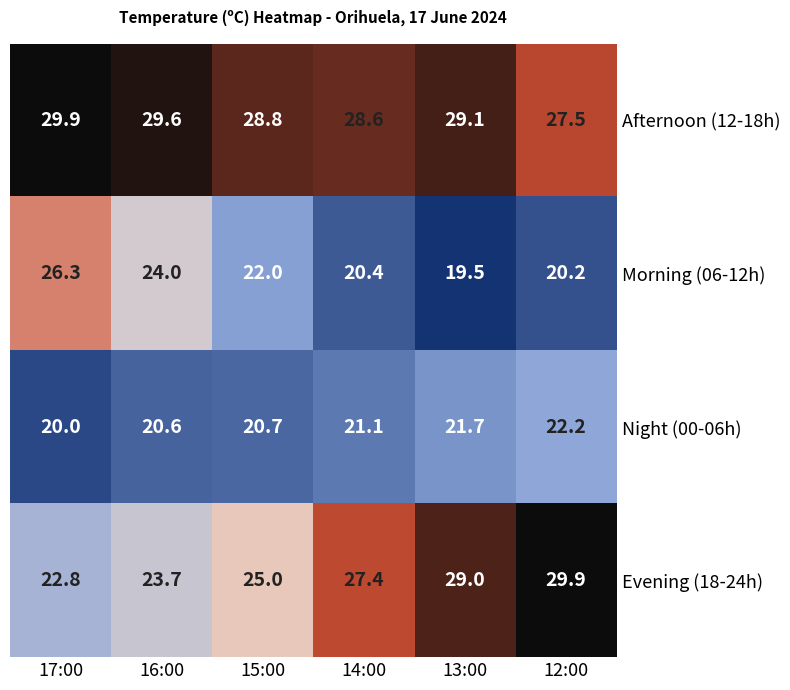

How many data points does each series have?

6